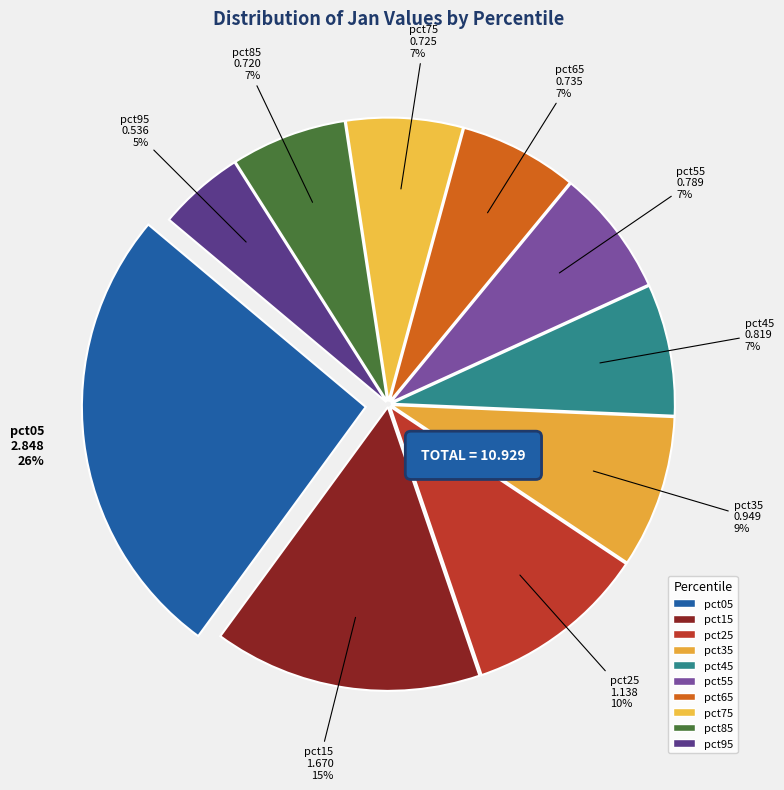

Count the number of slices in the pie.

10